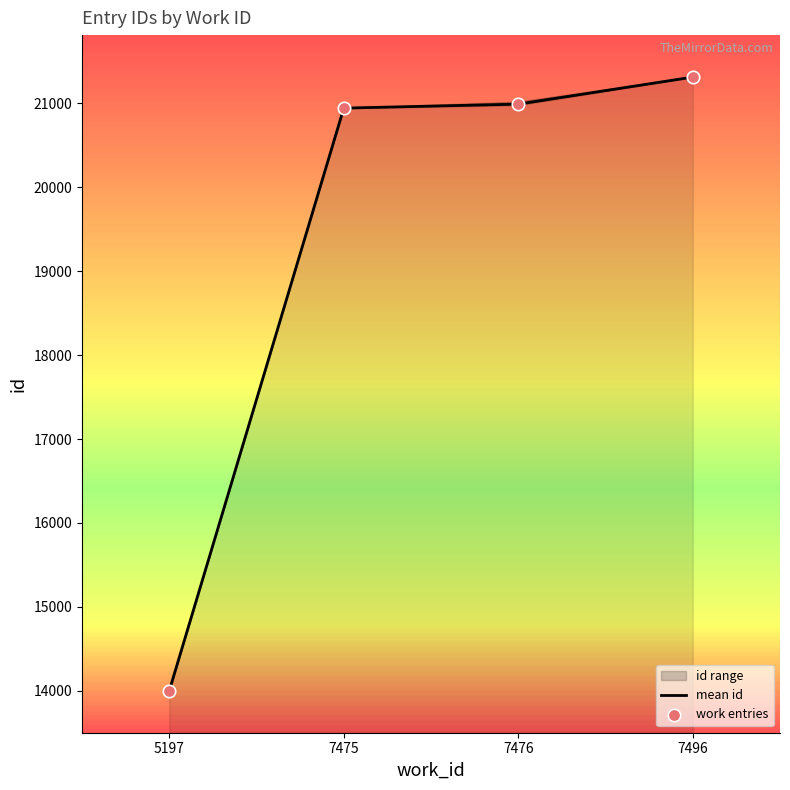

Is the value of mean id at 5197 greater than the value of work entries at 7475?

No